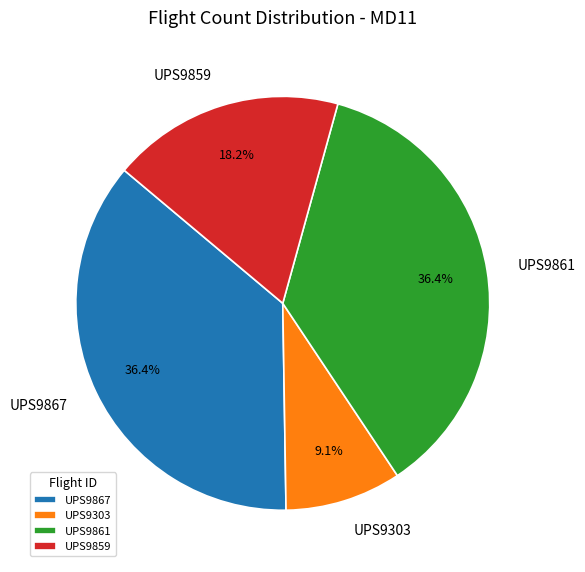

How much of the chart is everything except UPS9303?

90.9%